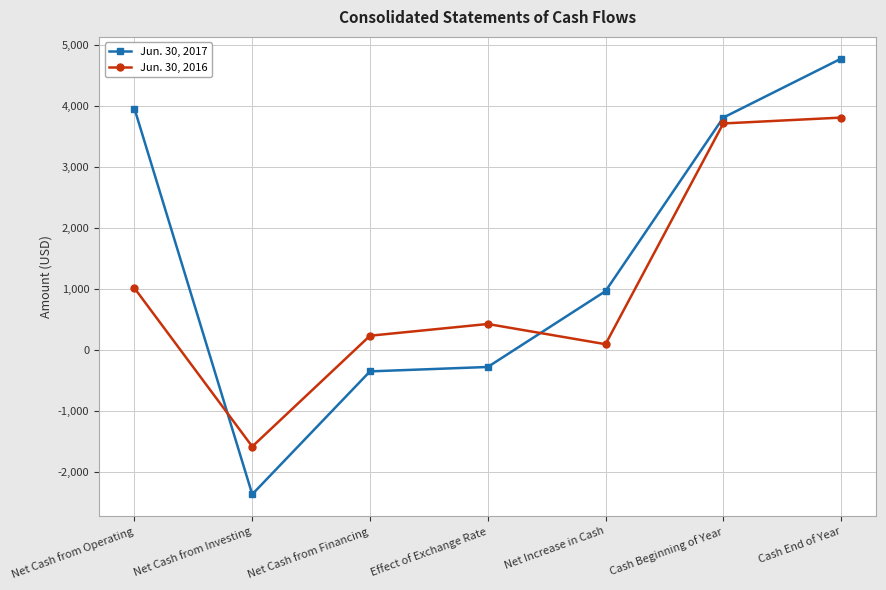

Where is Jun. 30, 2017 nearest to the value 1205?

Net Increase in Cash